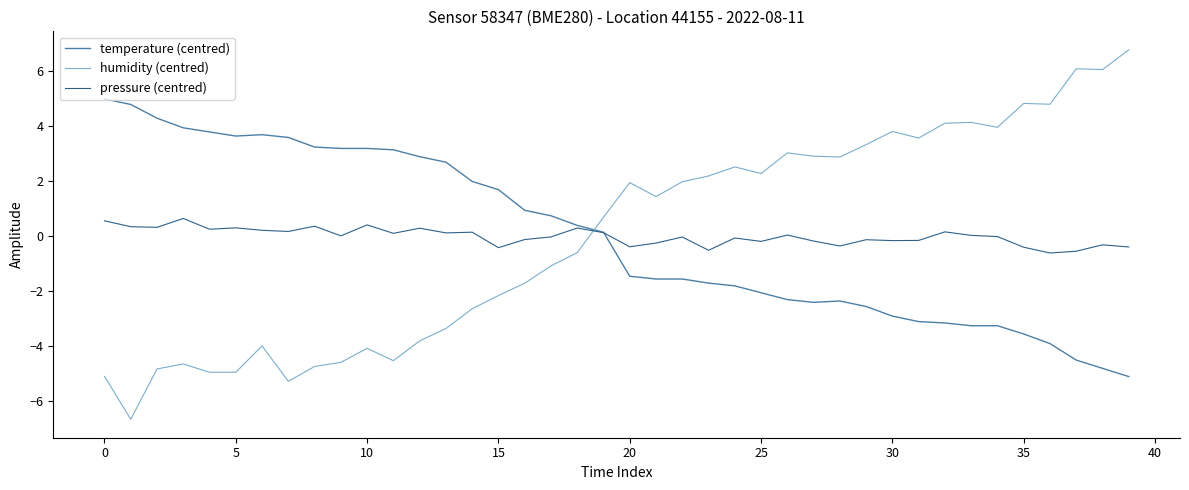

What is the greatest value displayed?

6.8